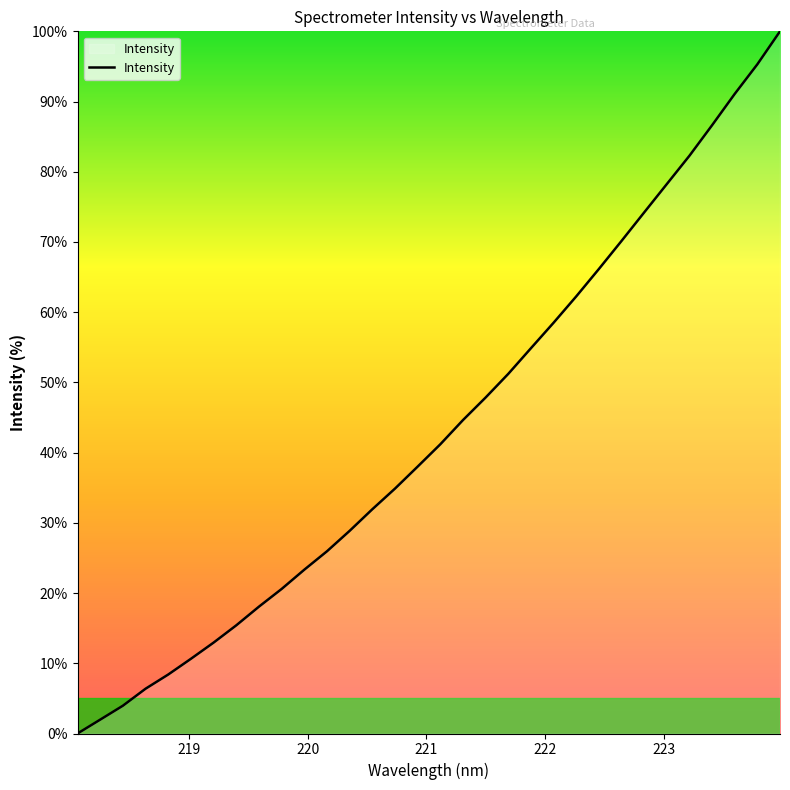

What is the difference between the maximum and minimum values?

100.0